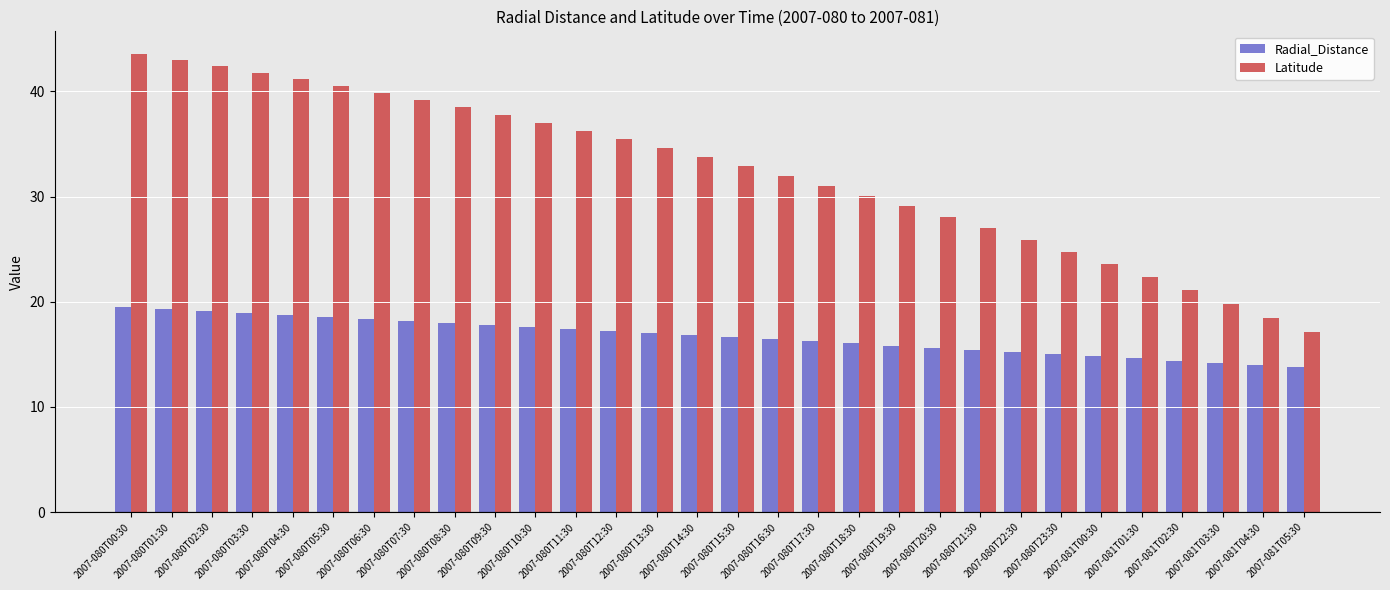

What is the value of the Radial_Distance bar at the 2nd from the left?

19.3